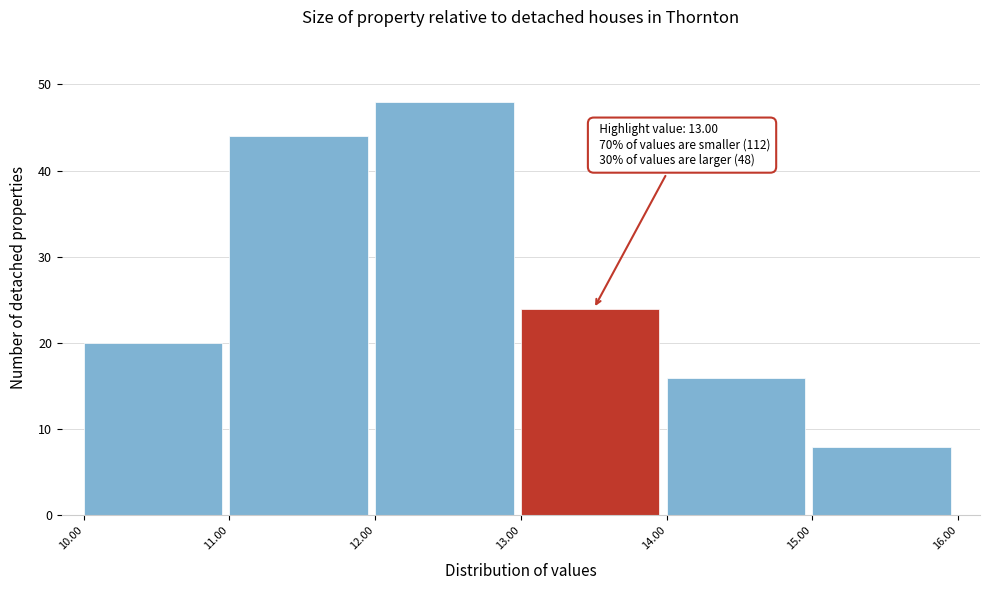

Which range on the x-axis has the tallest bar?

12.00 to 13.00